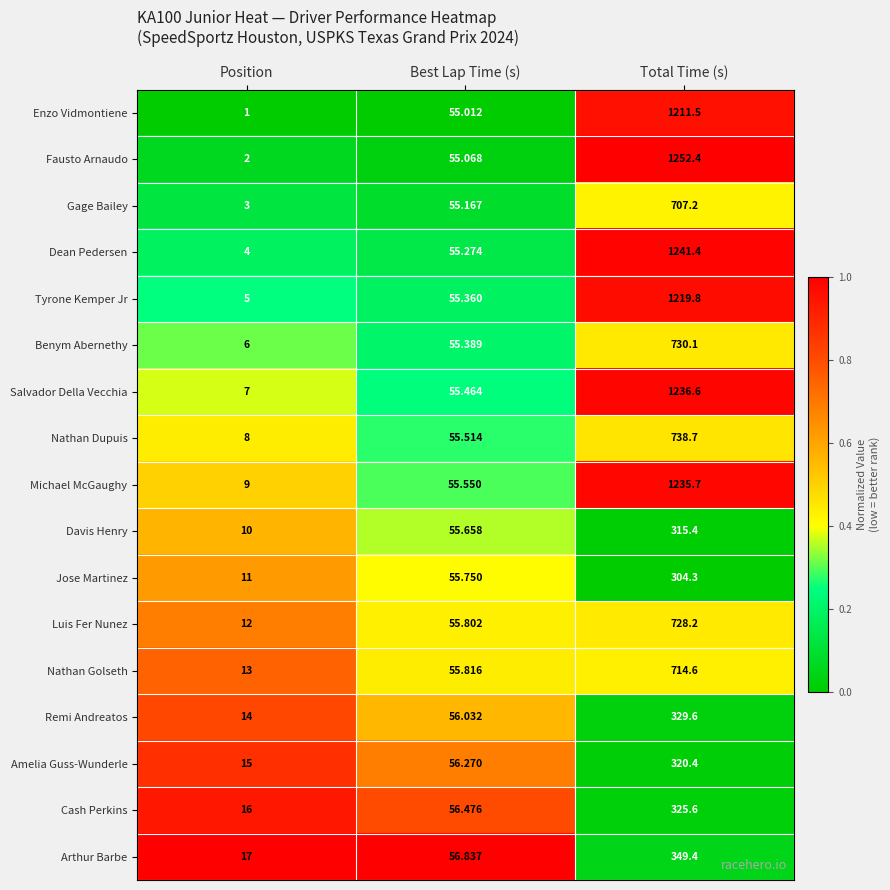

Which series has the widest spread of values?

Fausto Arnaudo